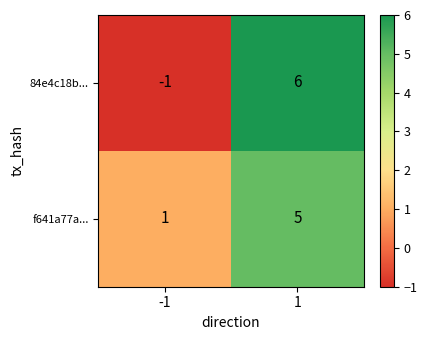

Rank the series by their average value, from lowest to highest.

84e4c18b..., f641a77a...